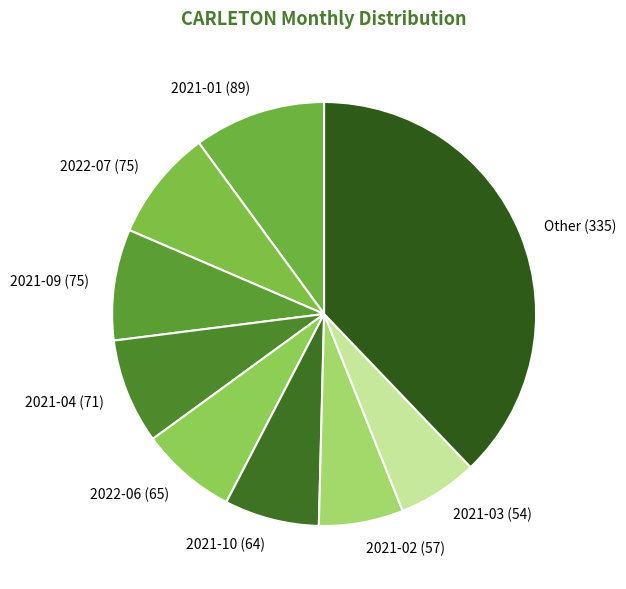

Is there a majority slice in this chart?

No